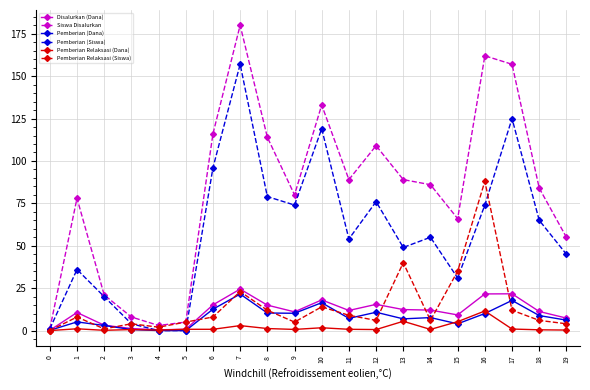

What is the difference between the highest and lowest values at 0?

1.0